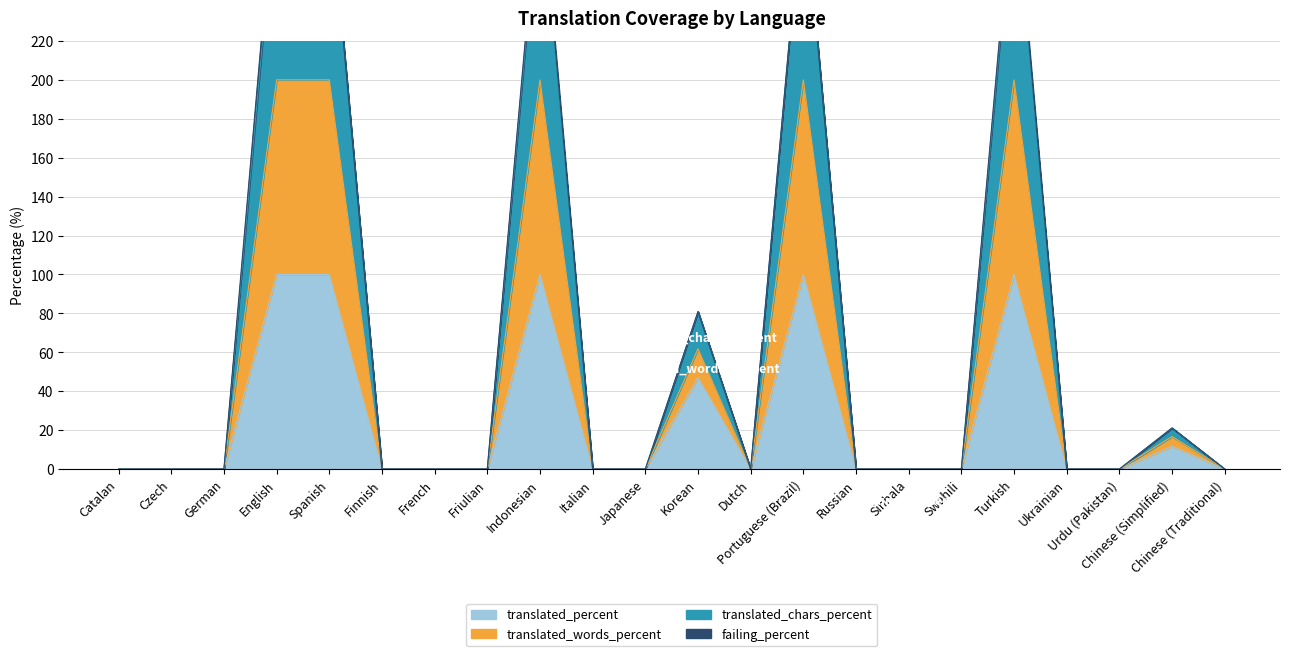

The value of translated_percent at Spanish is 37.1. True or false?

False